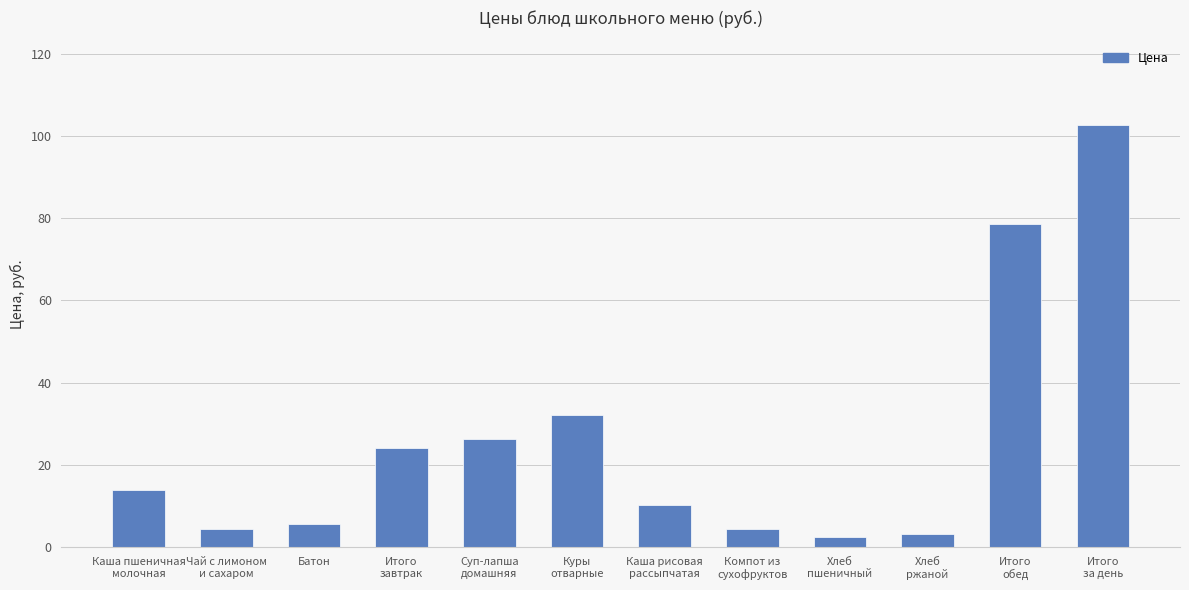

What is the difference between the maximum and minimum values?

100.3